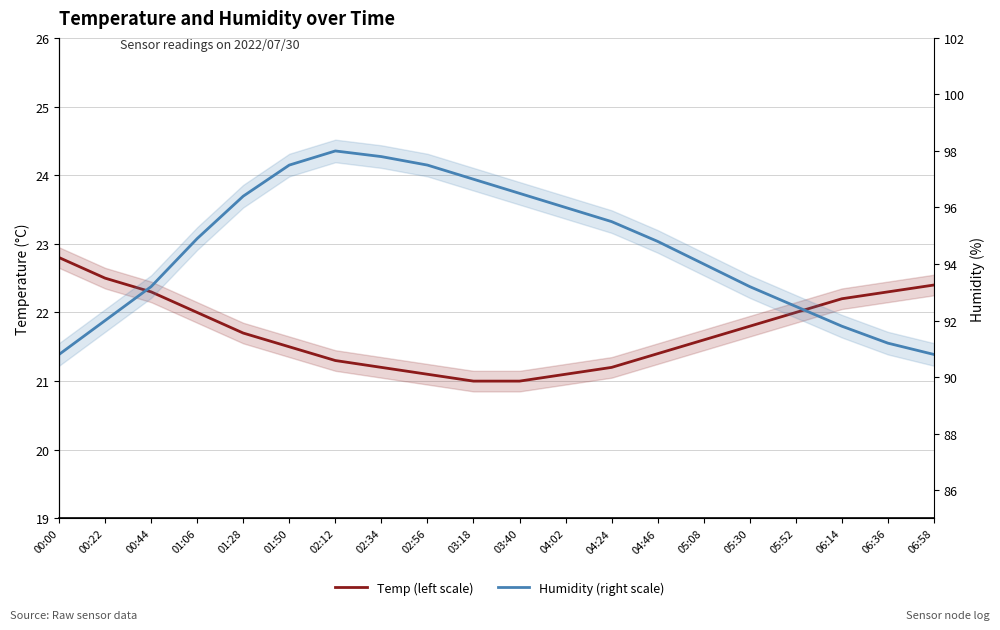

What is the total value across all series at 05:08?

115.6